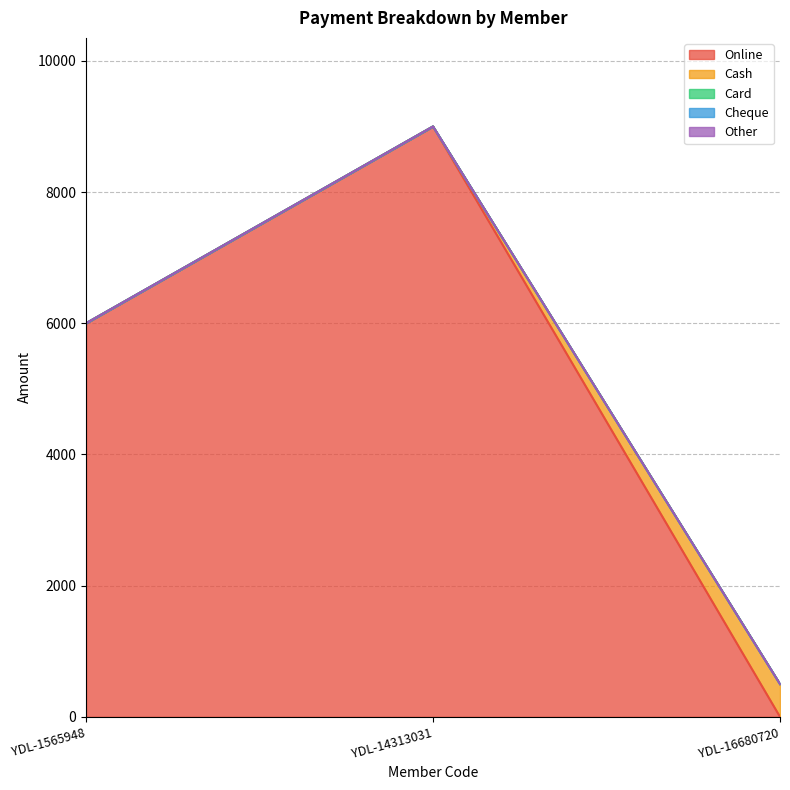

At how many categories does at least one series exceed 6741?

1